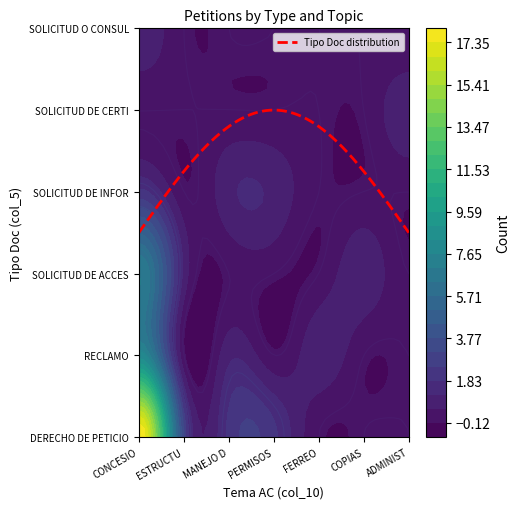

Reading left to right, what are all the values shown in this chart?

DERECHO DE PETICION: 18	3	2	2	0	0	0
RECLAMO: 8	0	1	0	1	0	0
SOLICITUD DE ACCESO A INFORMACION PUBLI: 7	1	0	0	0	1	0
SOLICITUD DE INFORMACION: 2	0	1	1	0	0	0
SOLICITUD DE CERTIFICACION: 0	0	0	0	0	0	1
SOLICITUD O CONSULTA EN MATERIA DE EJEC: 1	0	0	0	0	0	0